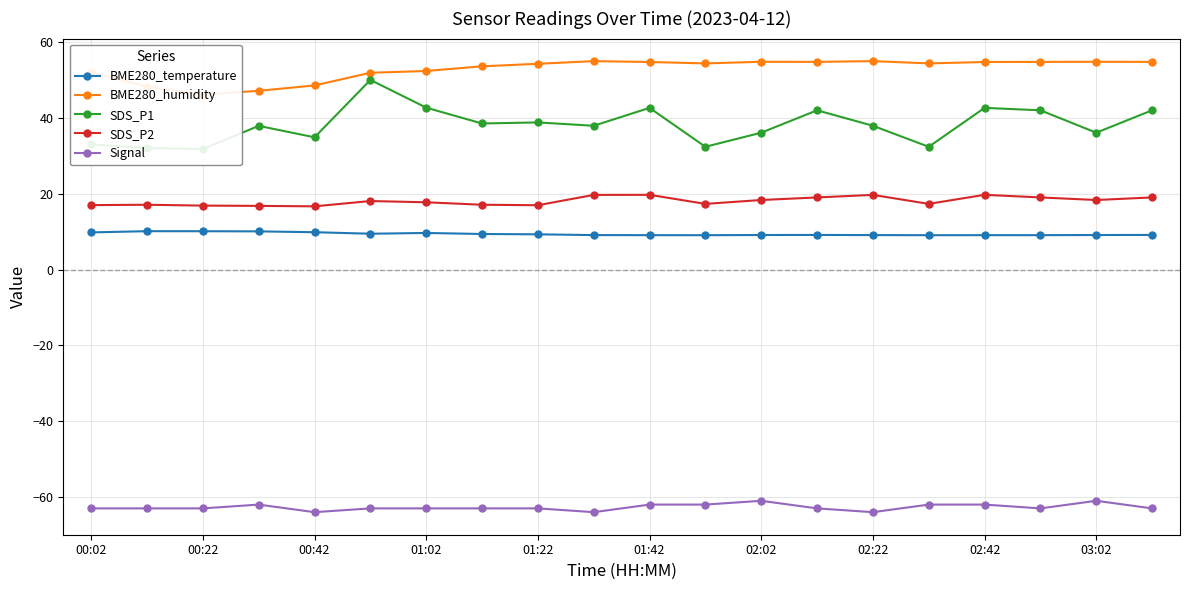

True or false: BME280_humidity and SDS_P2 cross at least once.

False